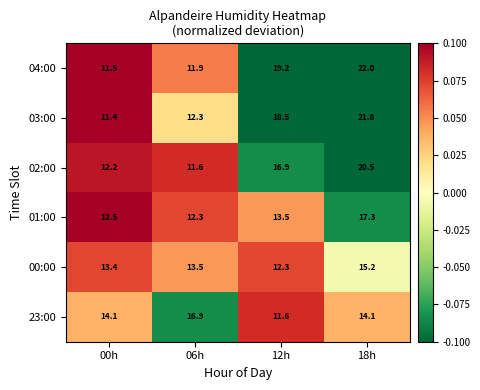

What is the total value across all series at 00h?

75.1